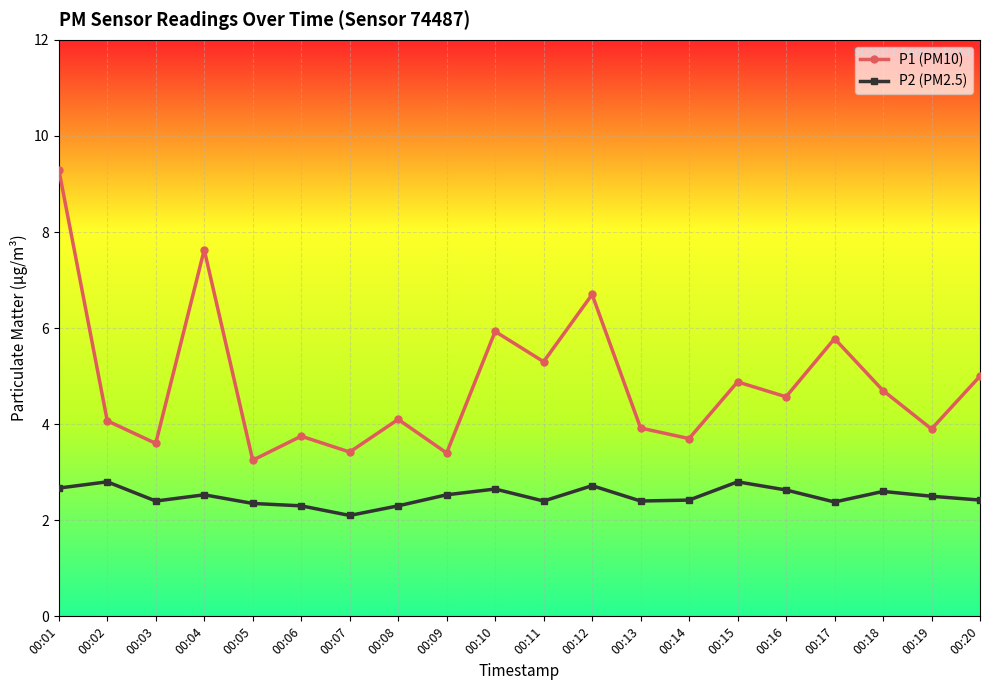

What is the lowest value of the P2 (PM2.5) series?

2.1